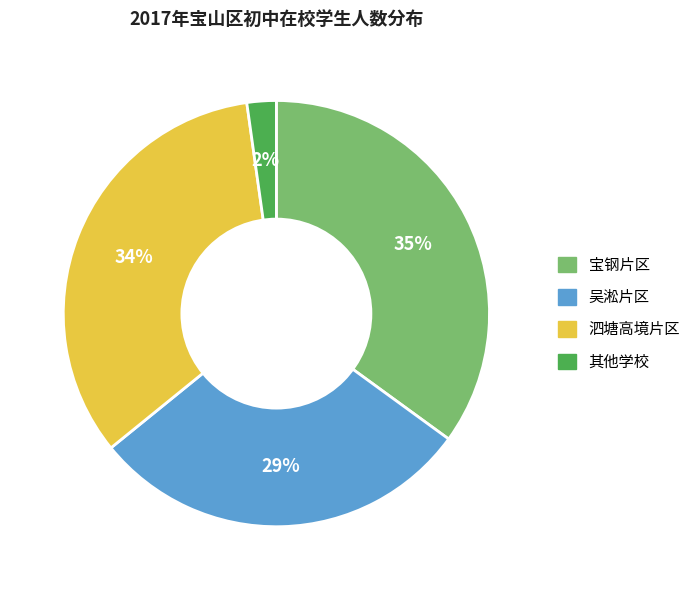

To the nearest percent, what is the average slice percentage?

25%